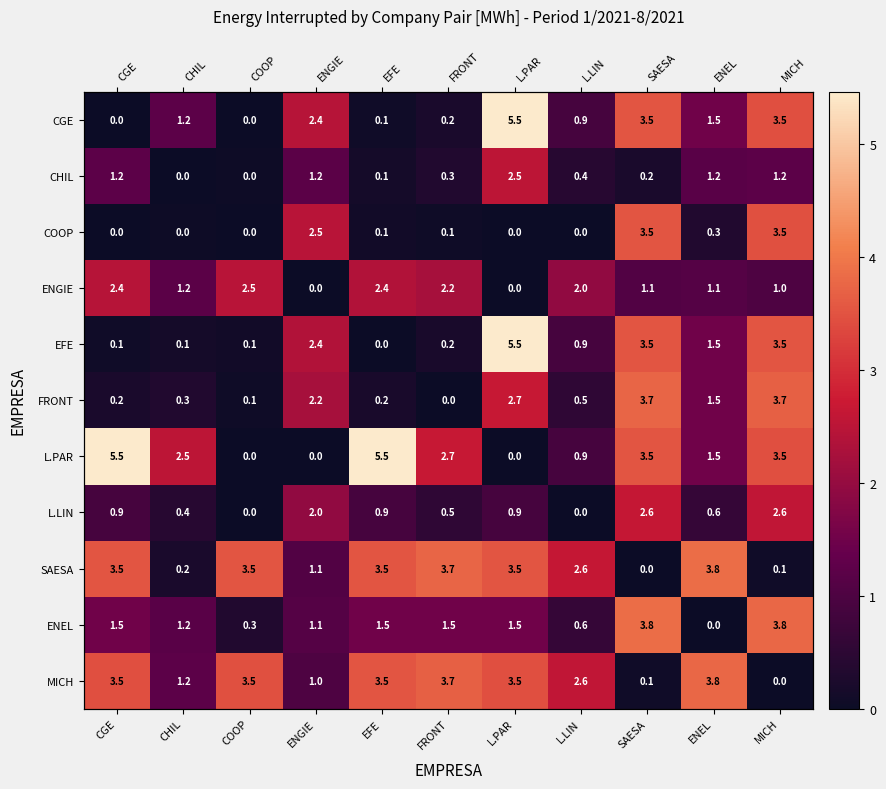

What is the greatest value displayed?

5.5